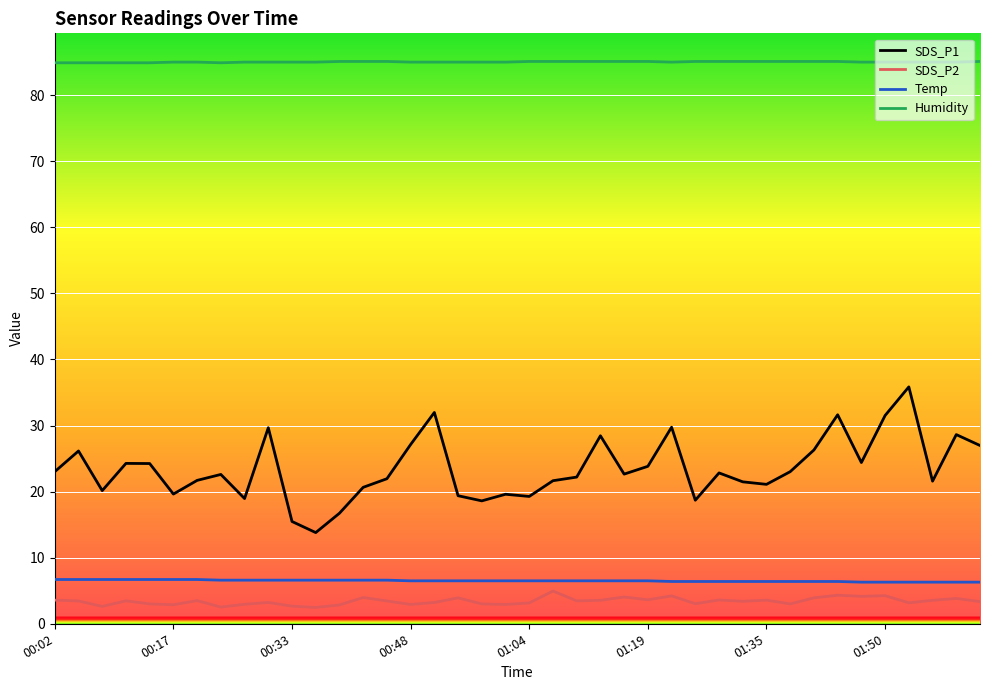

What is the difference between the second highest and minimum values in the Humidity series?

0.2